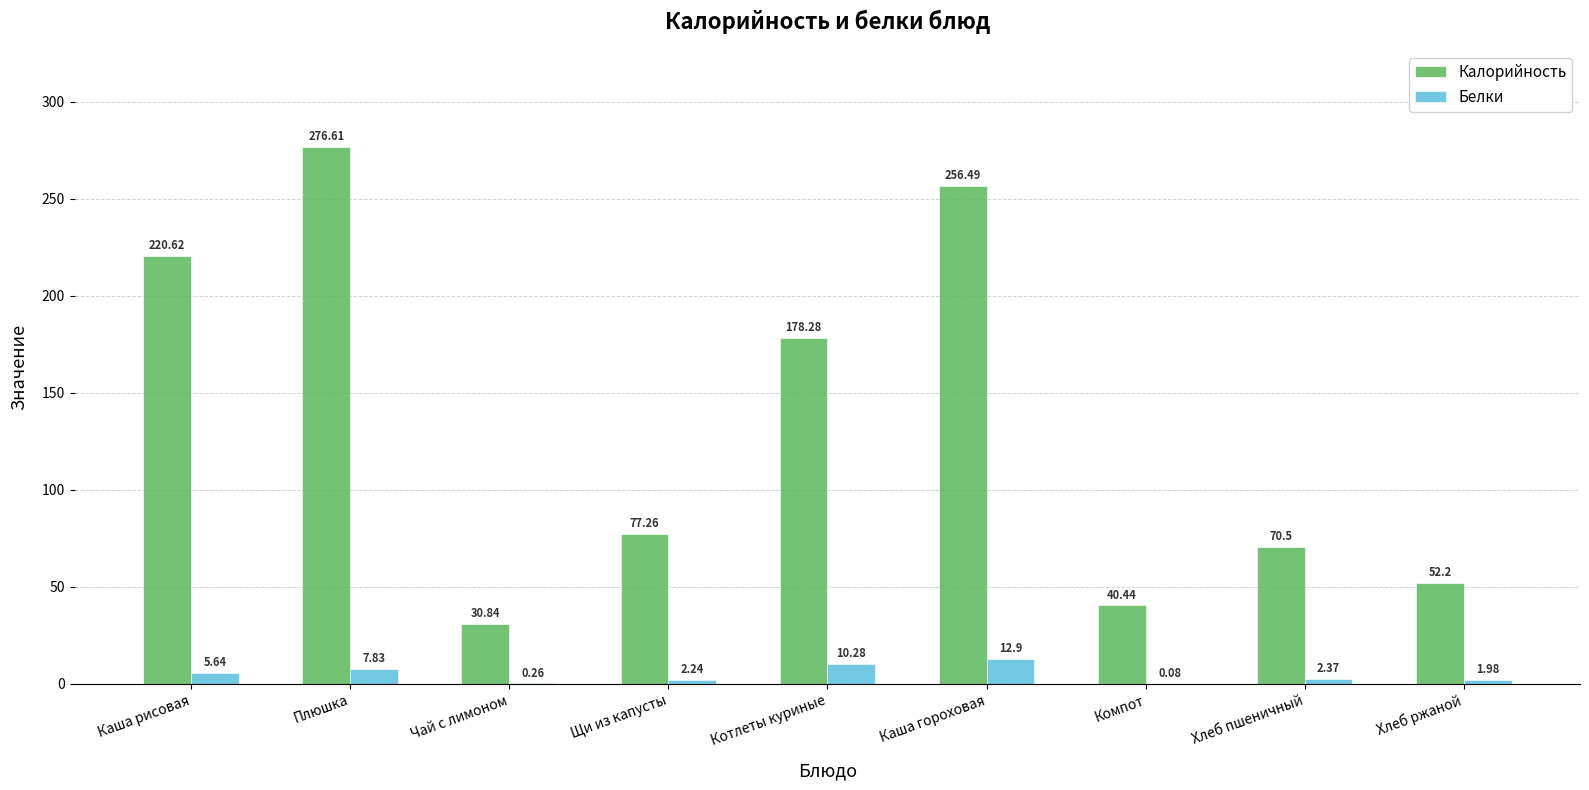

How many values in the Калорийность series exceed 77?

5